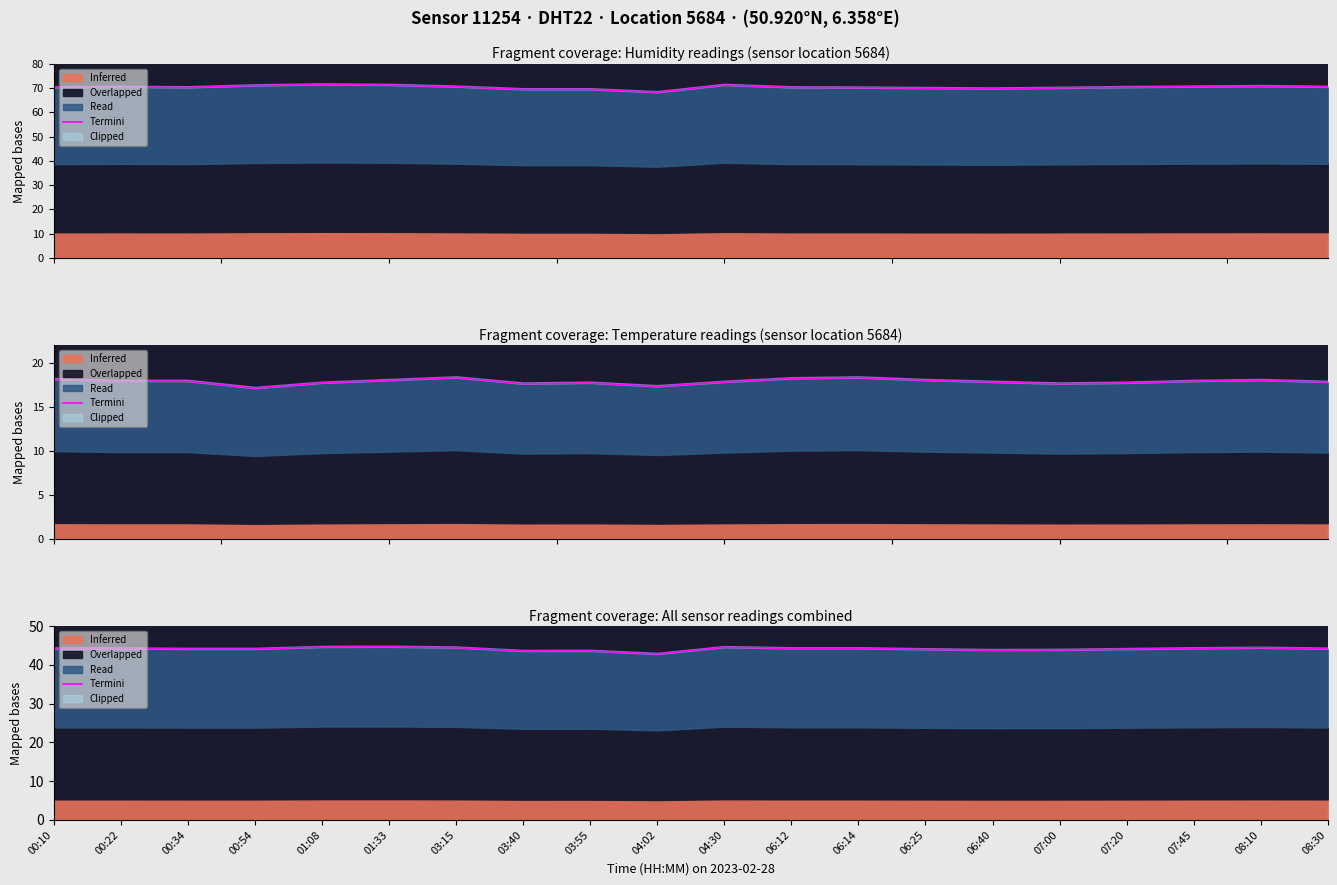

Which label corresponds to the largest value in the chart?

01:33